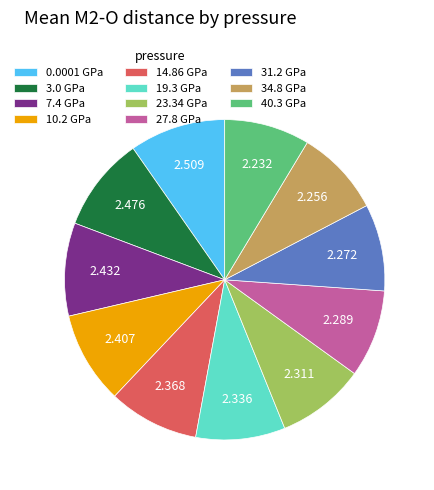

Is there a majority slice in this chart?

No